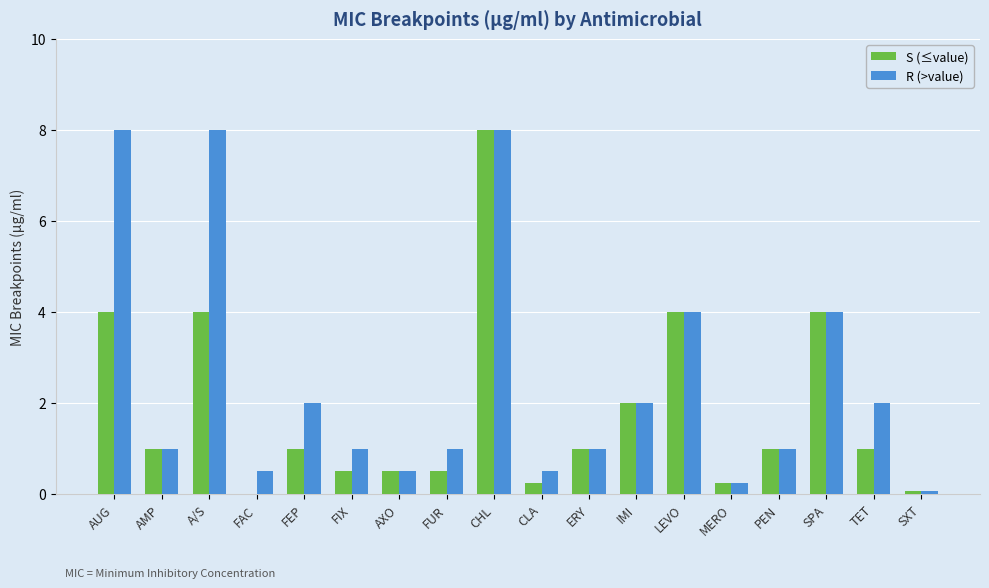

How many data points does each series have?

18